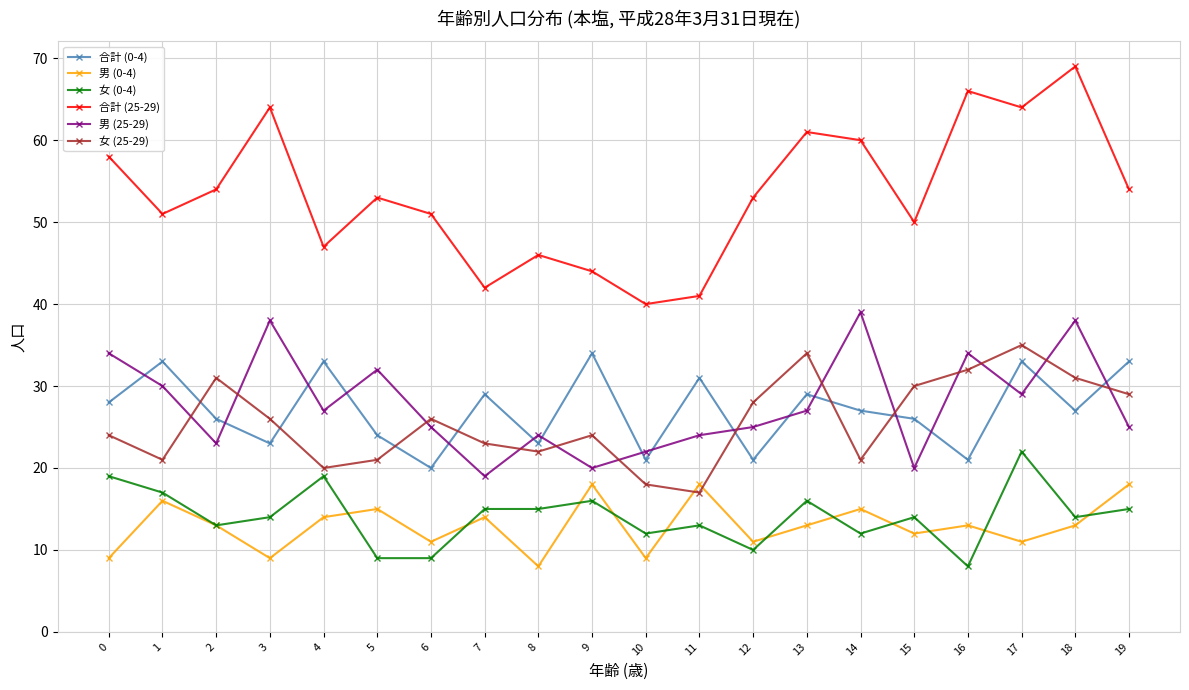

What is the smallest value displayed?

8